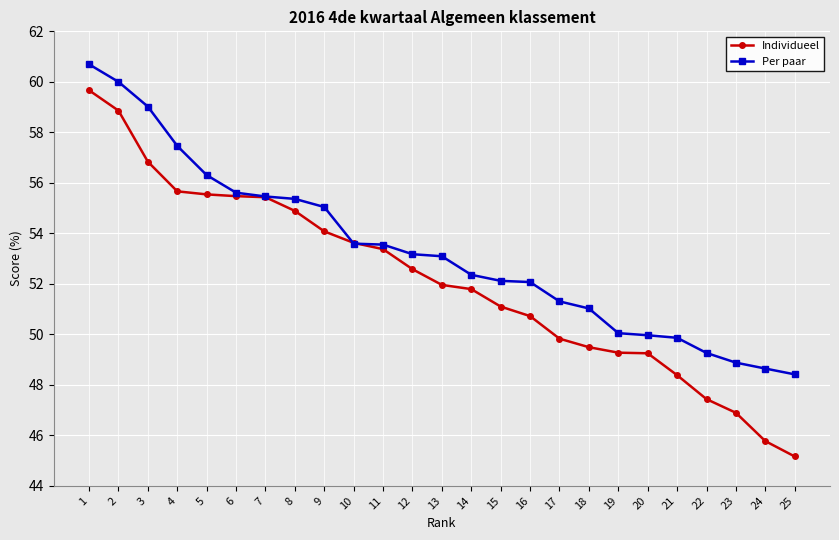

What is the highest value of the Individueel series?

59.7